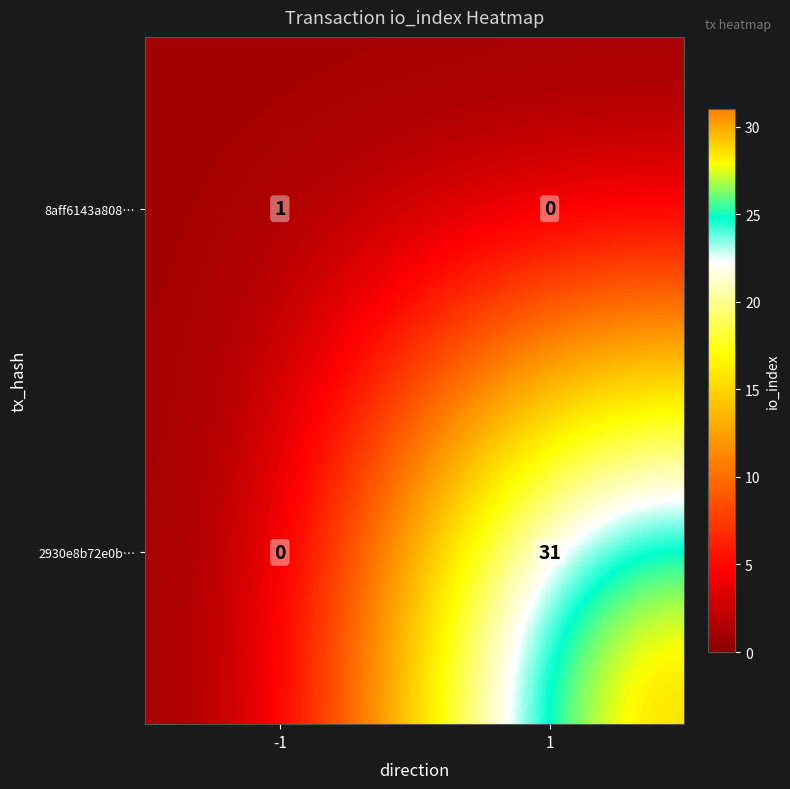

Read the 2930e8b72e0b… value at 1, to the nearest 10.

30